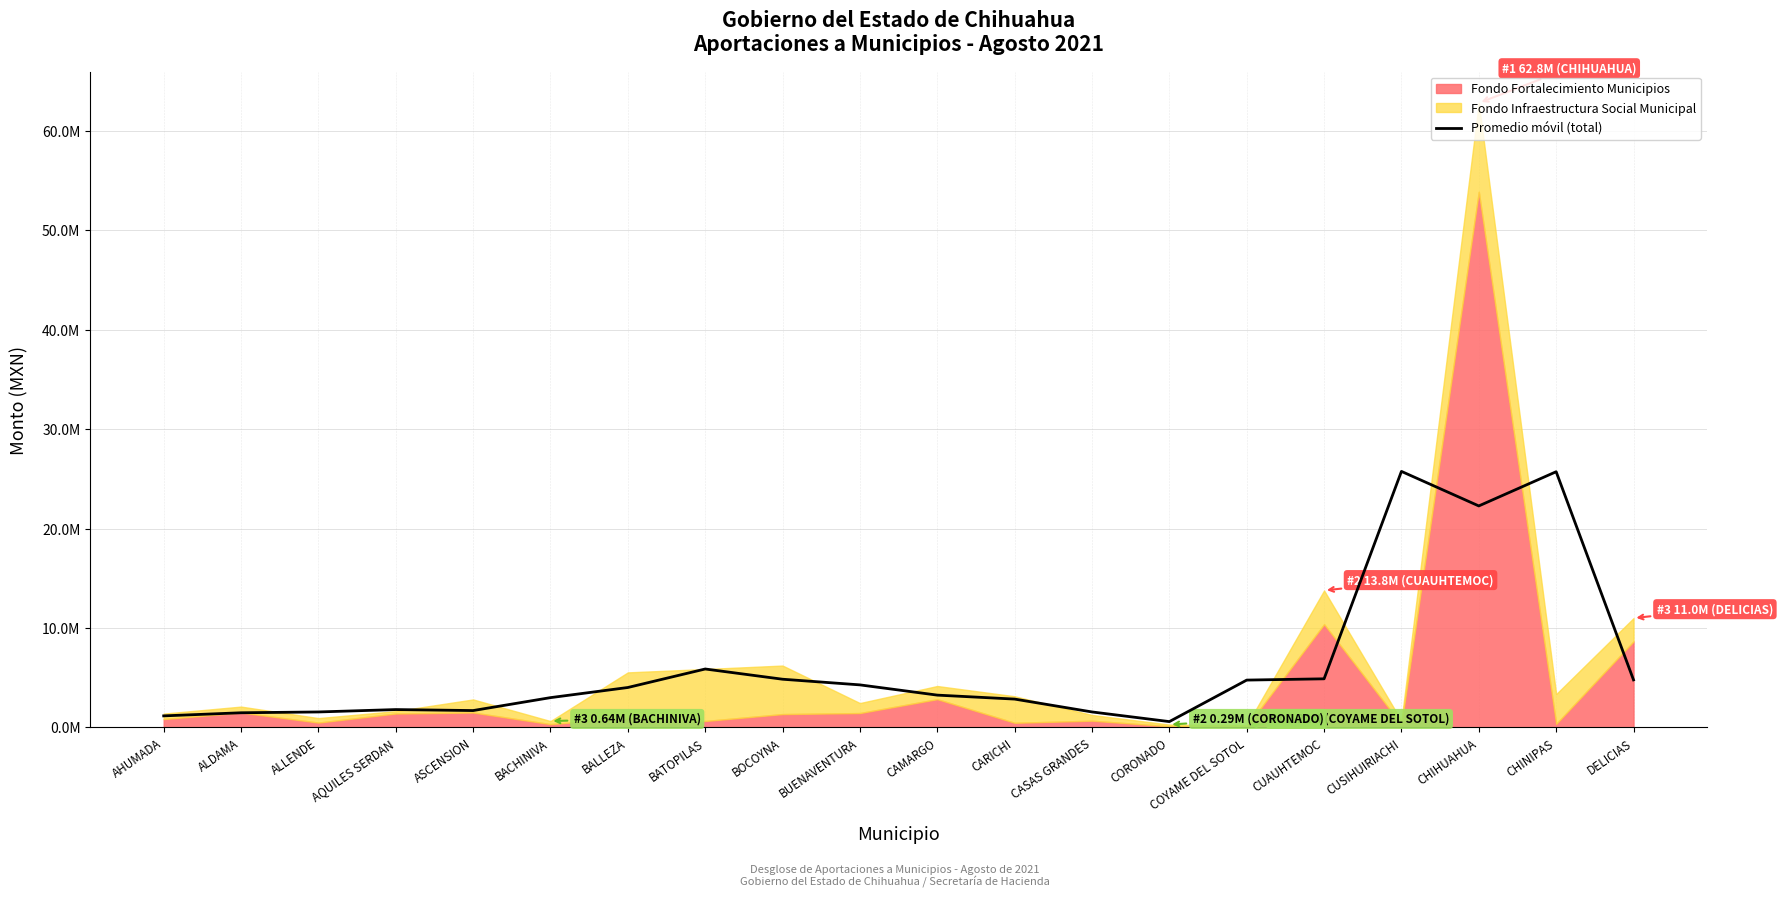

How many data points does each series have?

20